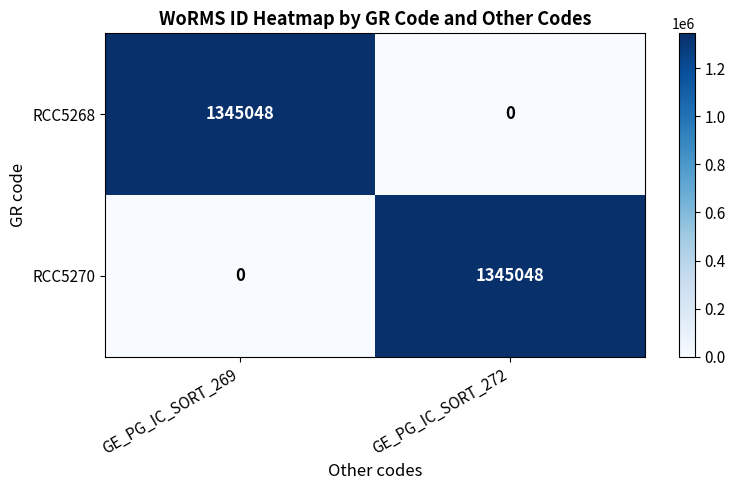

How many distinct data groups are displayed?

2